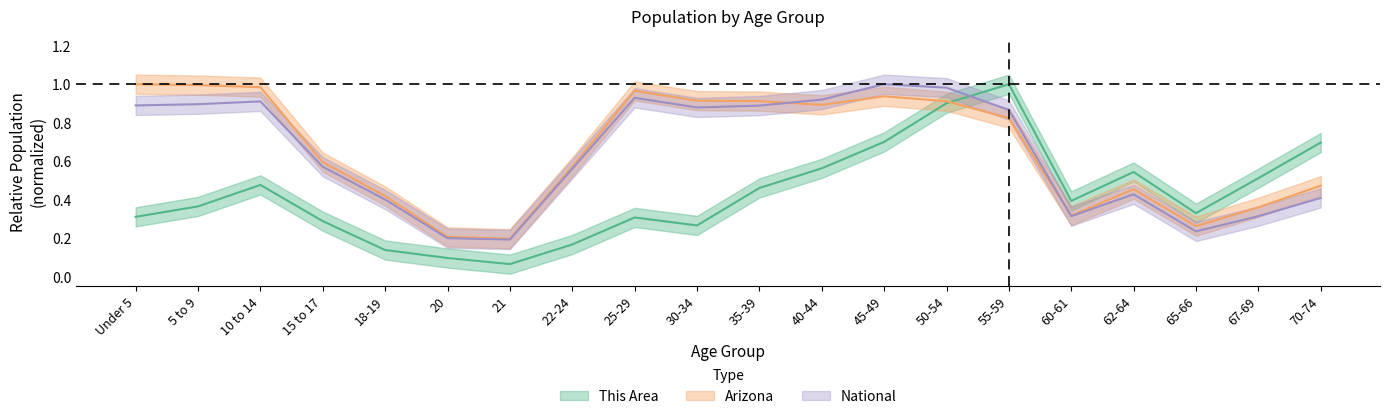

How many intersections are there between This Area and National?

1